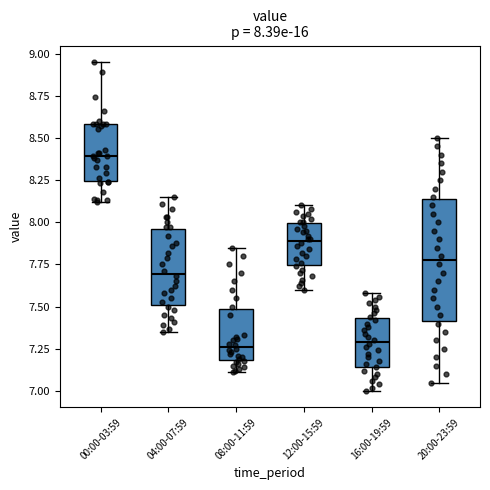

Comparing the boxes themselves (not the whiskers), which one is the tallest?

20:00-23:59